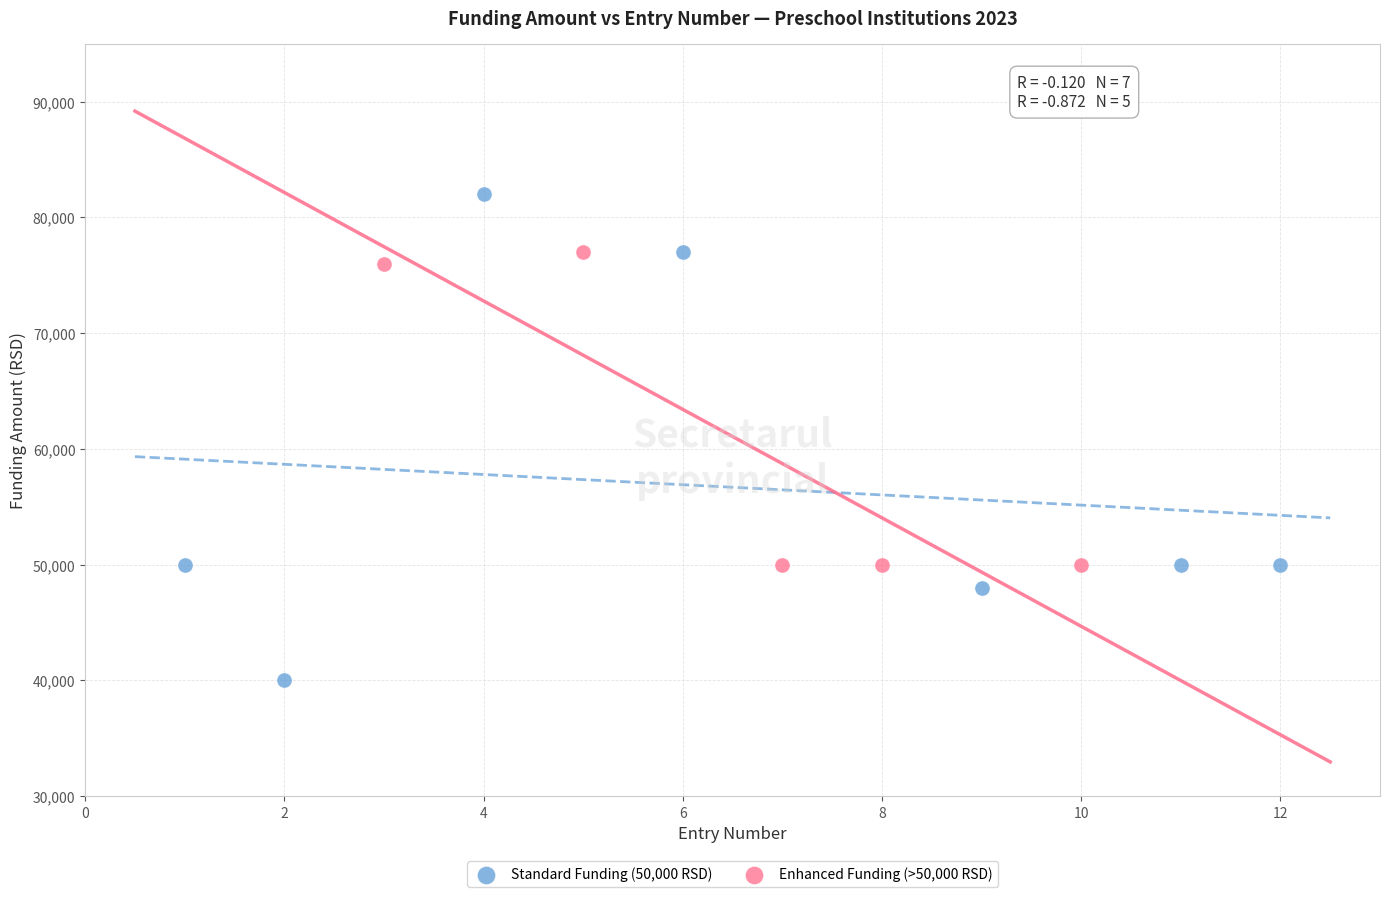

Which series contains the highest Y value?

Standard Funding (50,000 RSD)